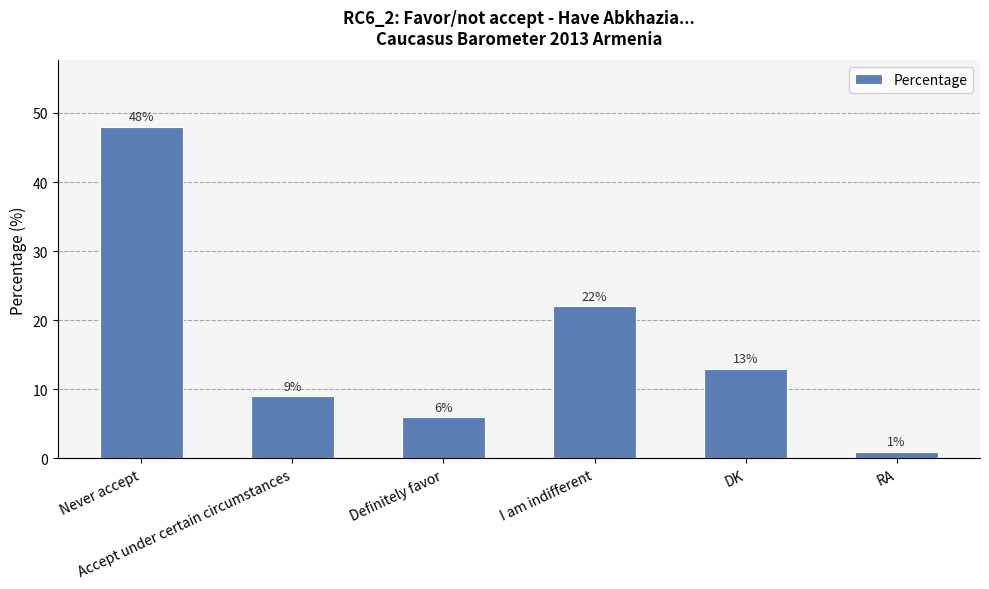

What is the sum of all values?

99